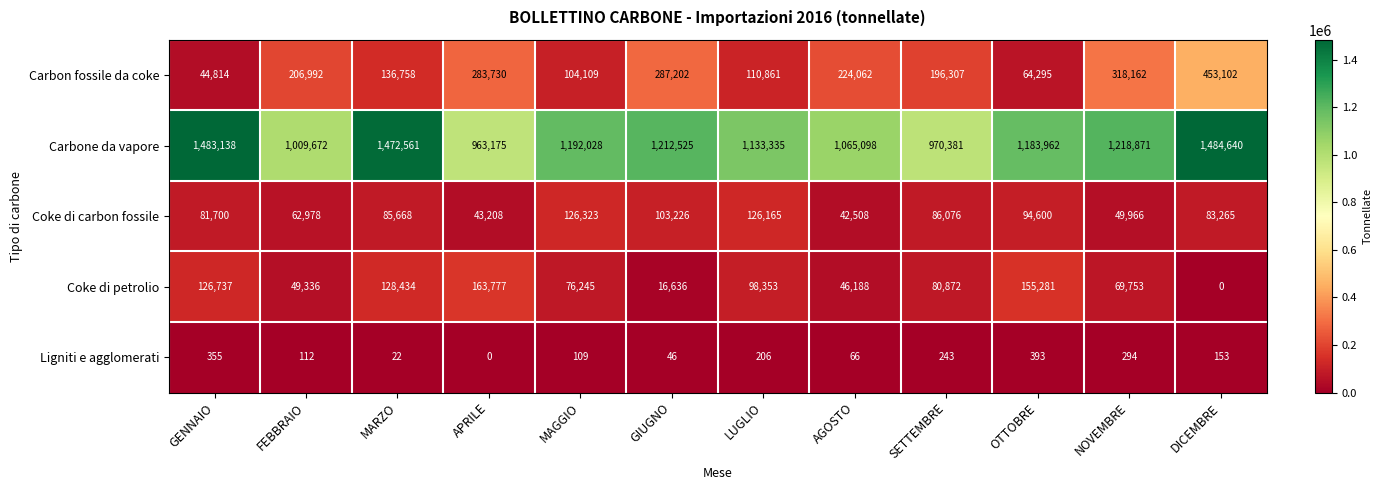

What is the approximate value of Coke di carbon fossile at GENNAIO, to the nearest 100?

81700